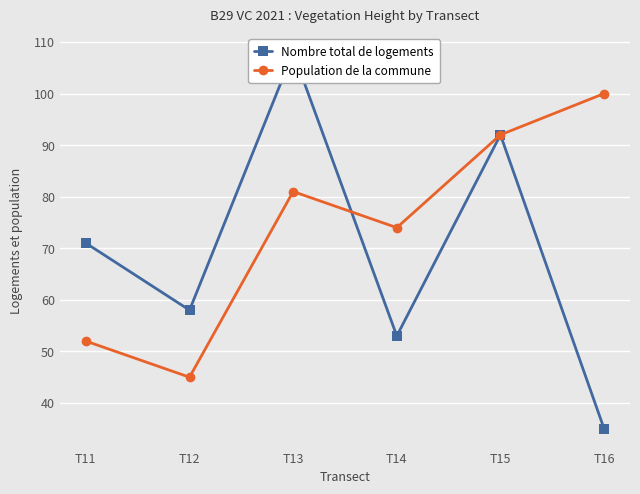

At which label does Nombre total de logements reach its minimum?

T16